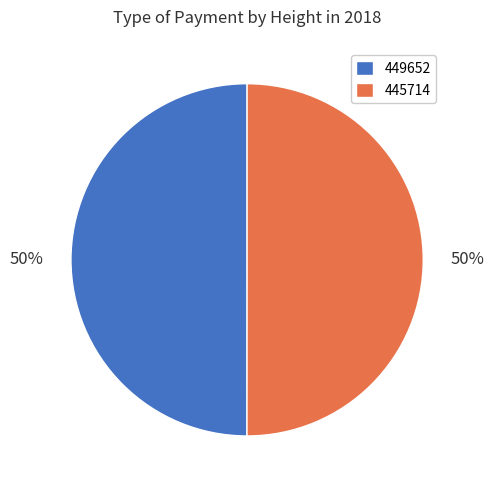

Is it true that 449652 is 50% of the pie?

True